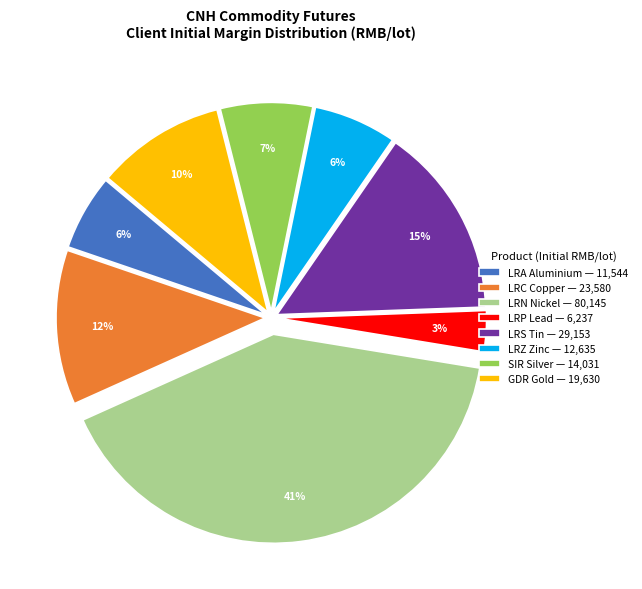

Approximately how many times larger is the value at LRS Tin — 29,153 compared to GDR Gold — 19,630?

1.5